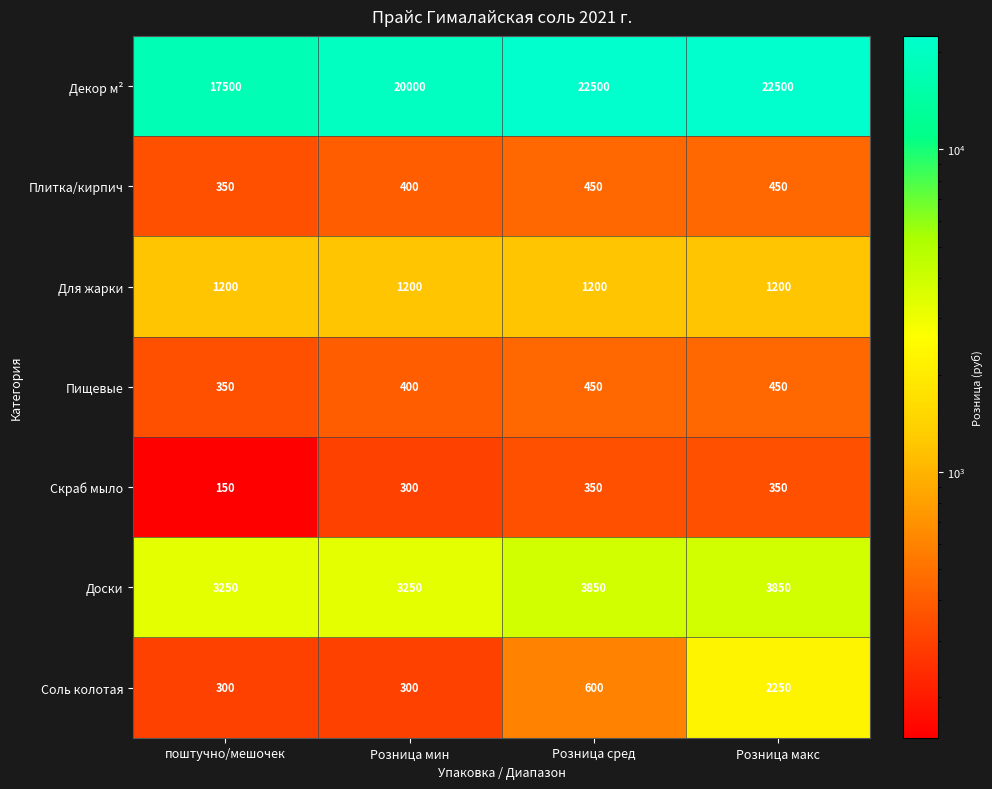

What is the spread (max minus min) of values at Розница сред?

22150